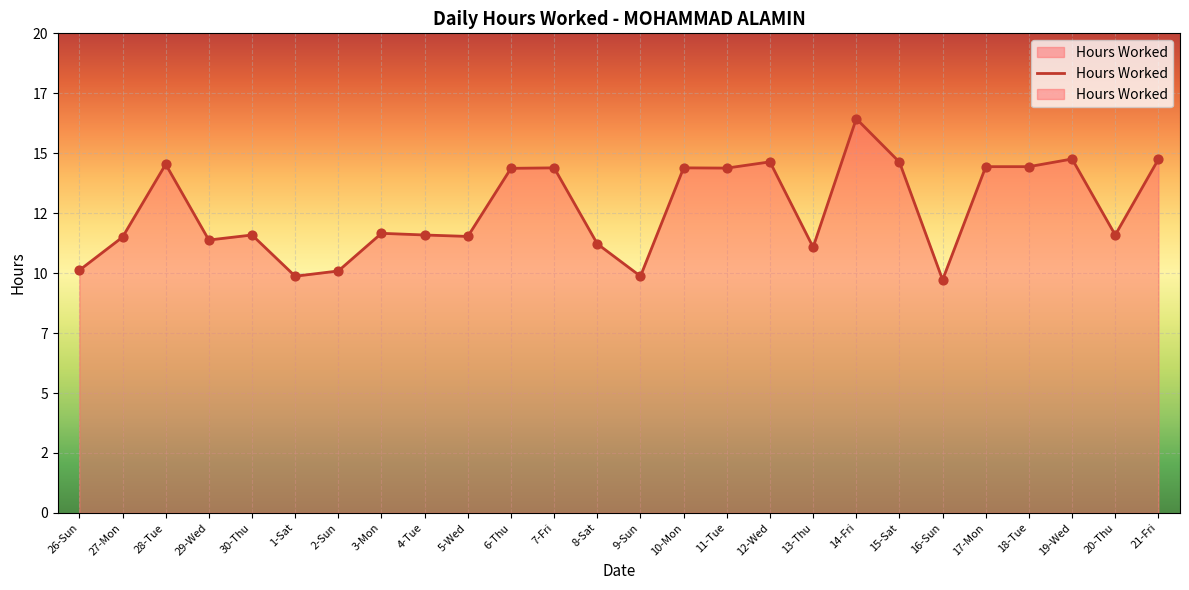

Which has a higher value, 10-Mon or 16-Sun?

10-Mon